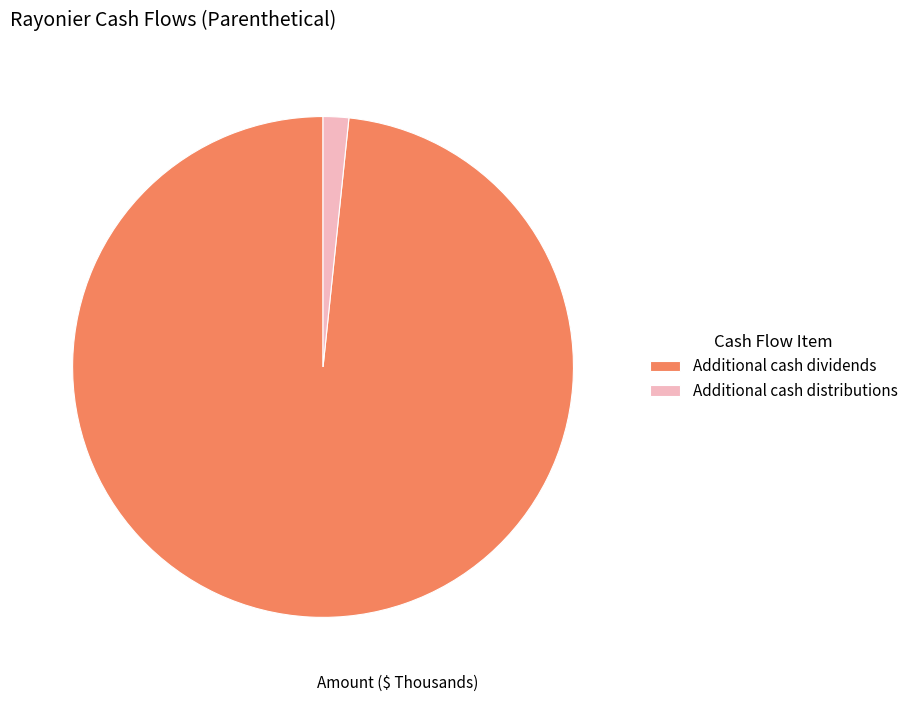

Is there a majority slice in this chart?

Yes